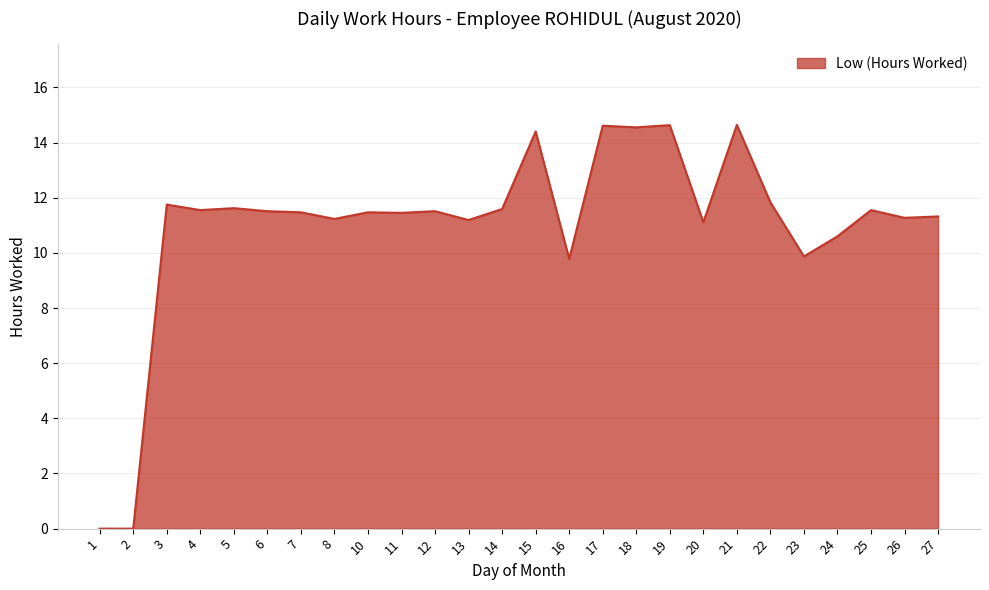

What is the change in value from 14 to 20?

-0.5